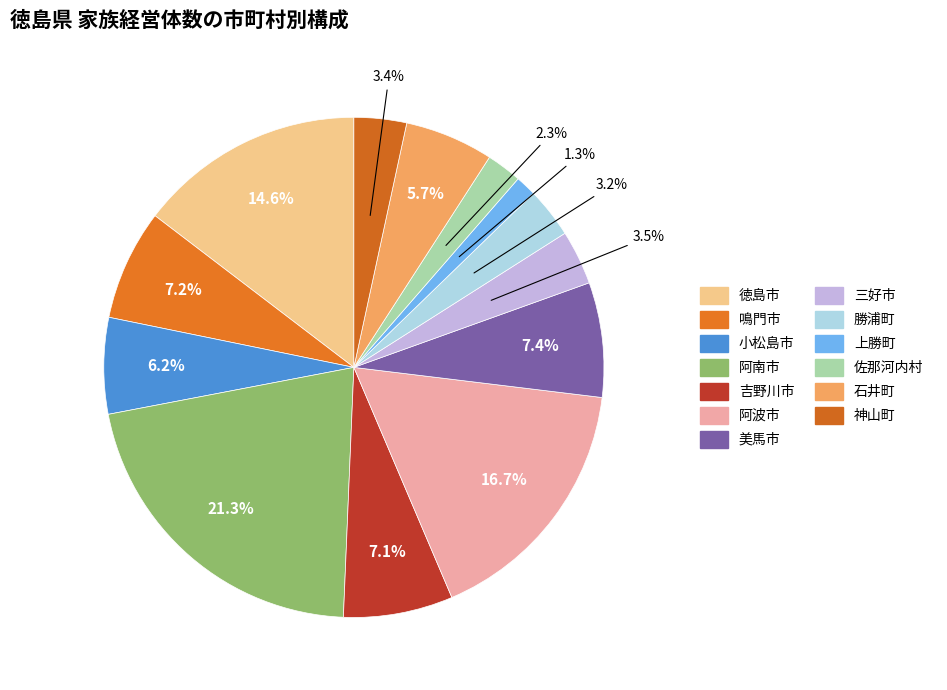

Count the number of slices in the pie.

13